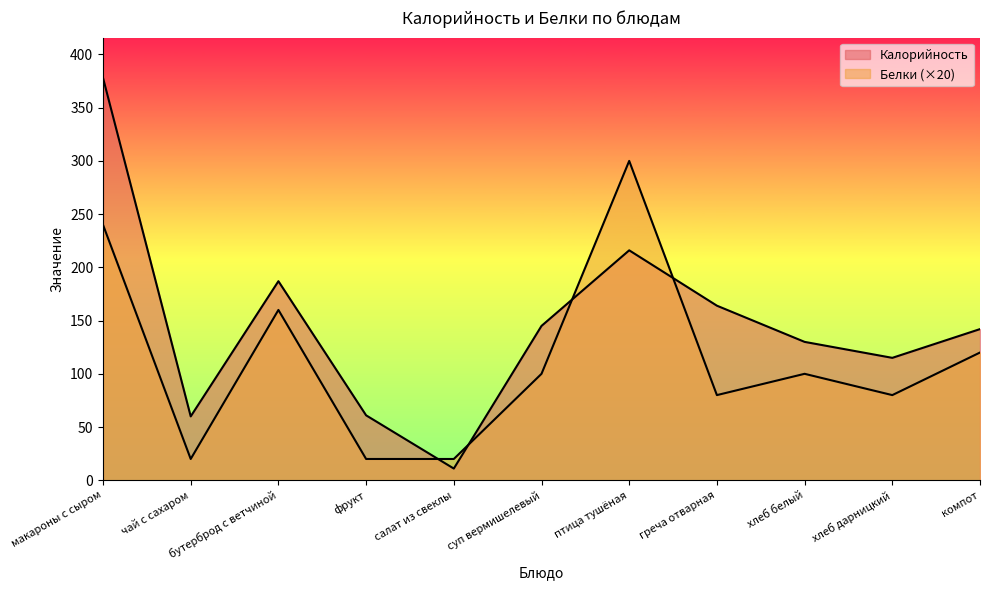

What is the average value of the Калорийность series?

146